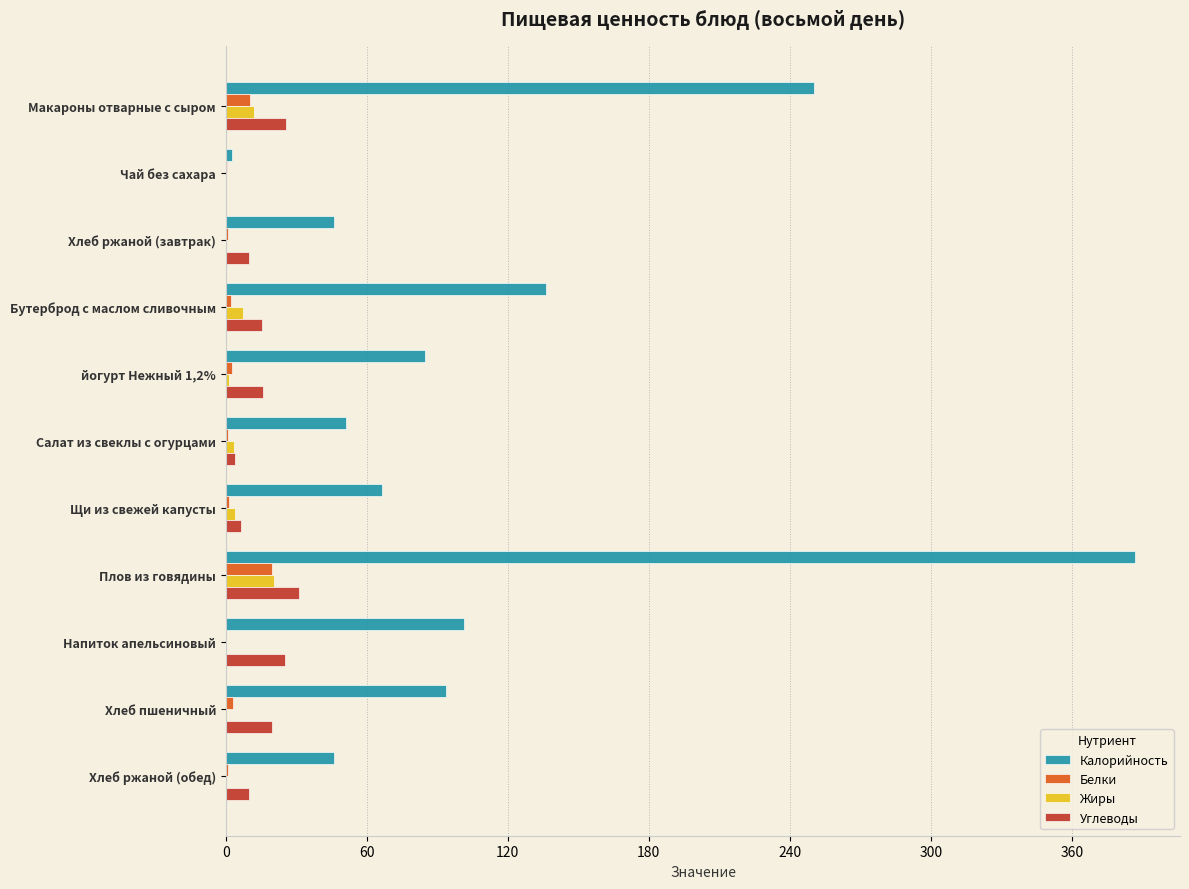

How many data points in Углеводы are above 15?

6